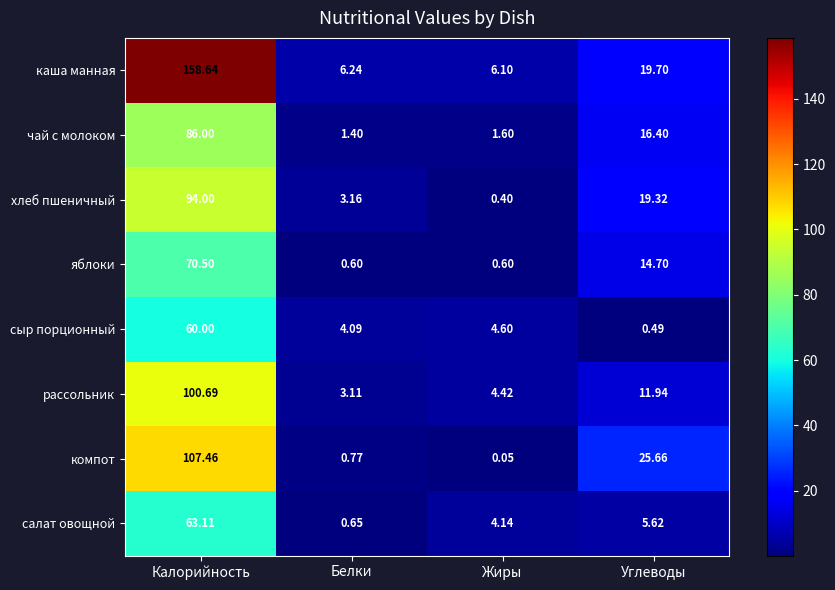

Where is рассольник nearest to the value 51?

Углеводы